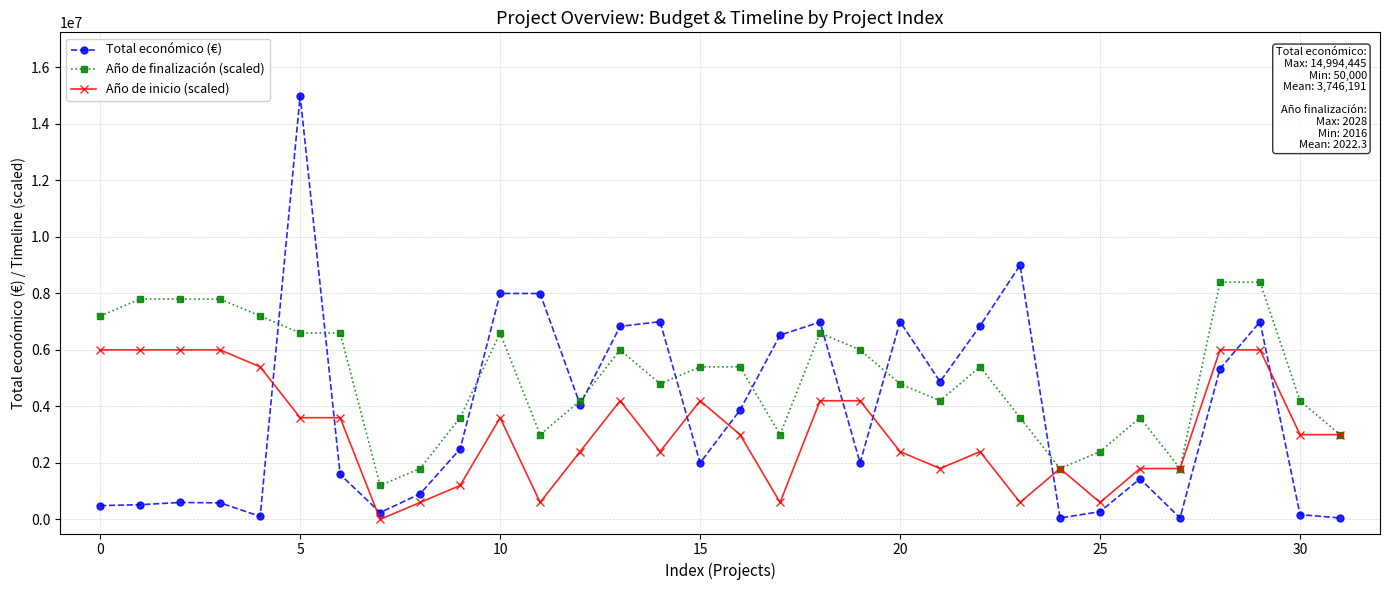

List the series in order of their overall mean, highest first.

Año de finalización (scaled), Total económico (€), Año de inicio (scaled)